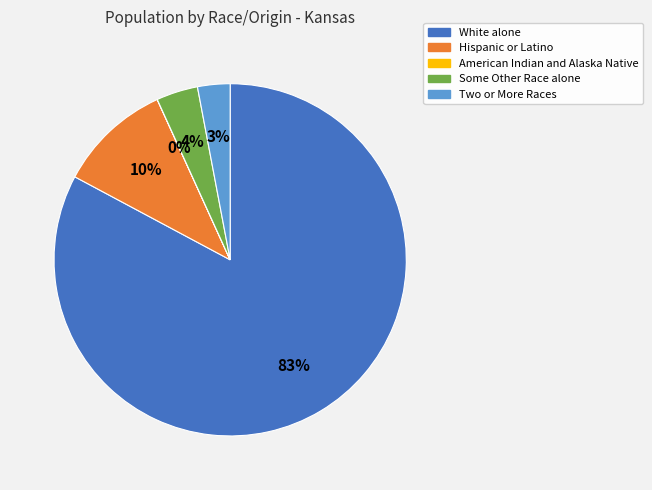

Which slice is the largest?

White alone